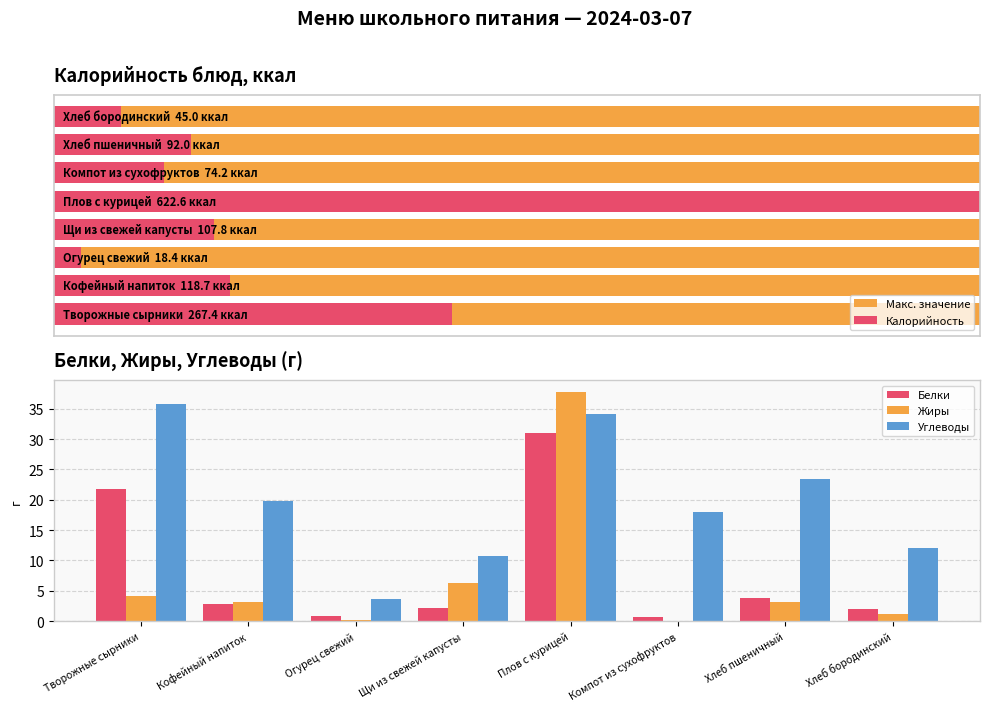

At which label does Жиры first exceed 3?

Творожные сырники